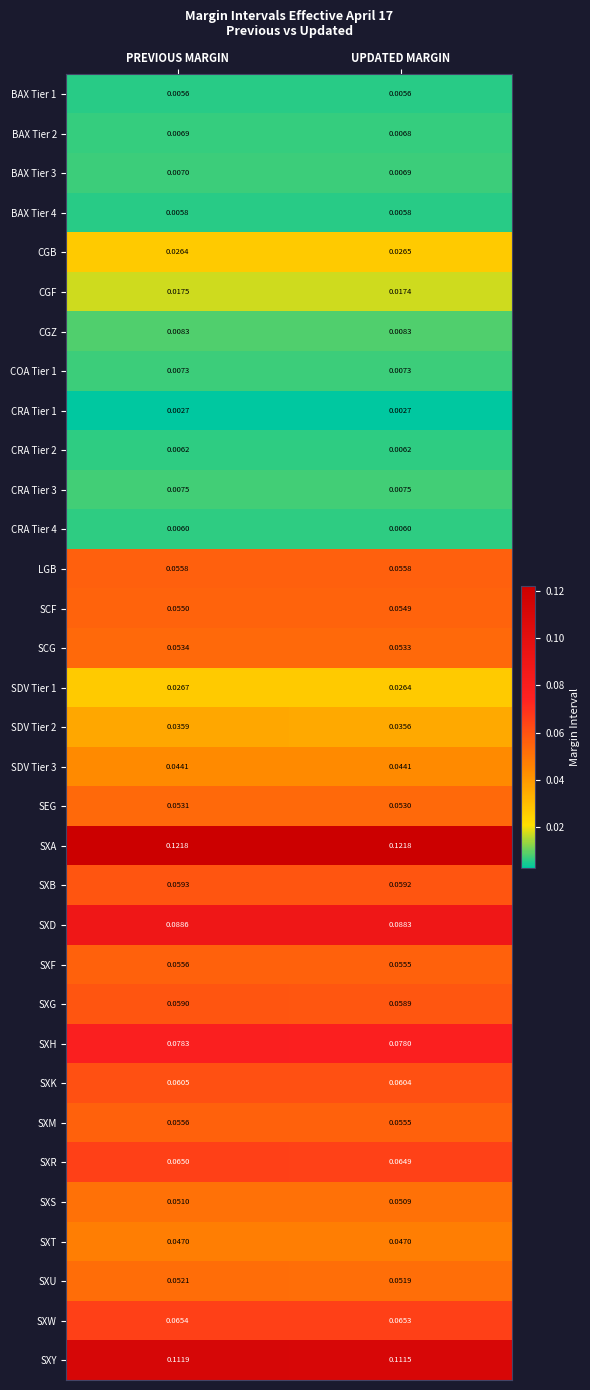

At which label does SDV Tier 2 reach its peak?

PREVIOUS MARGIN